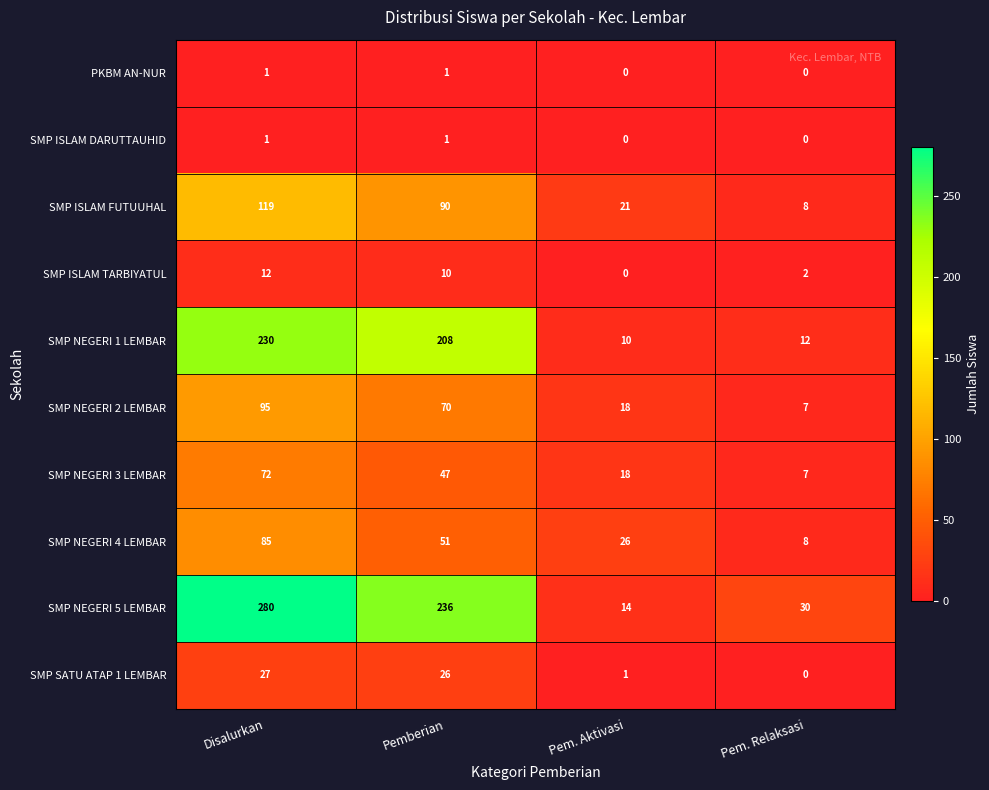

Which series has the largest range (max minus min)?

SMP NEGERI 5 LEMBAR